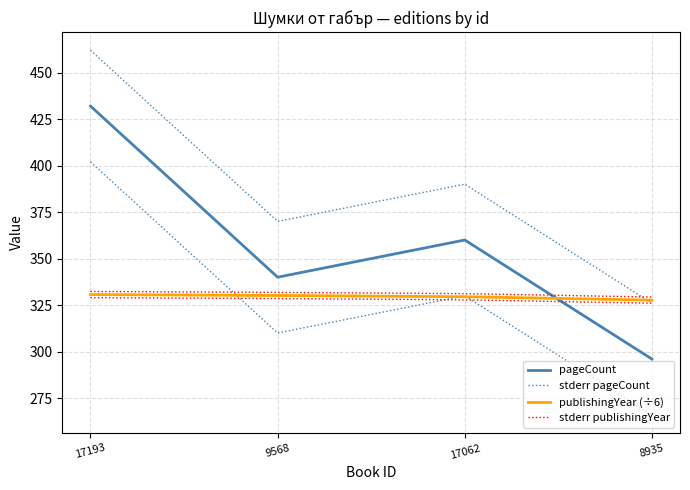

True or false: stderr pageCount has more than 1 interior local peaks.

False